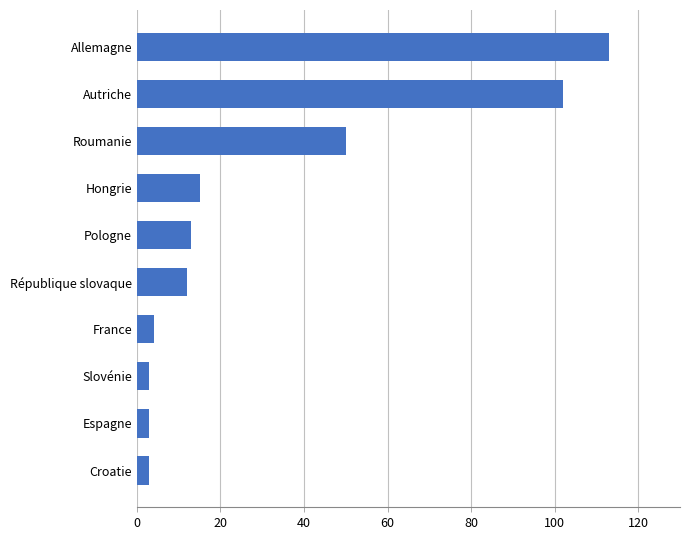

True or false: the data shows 4 at Pologne.

False